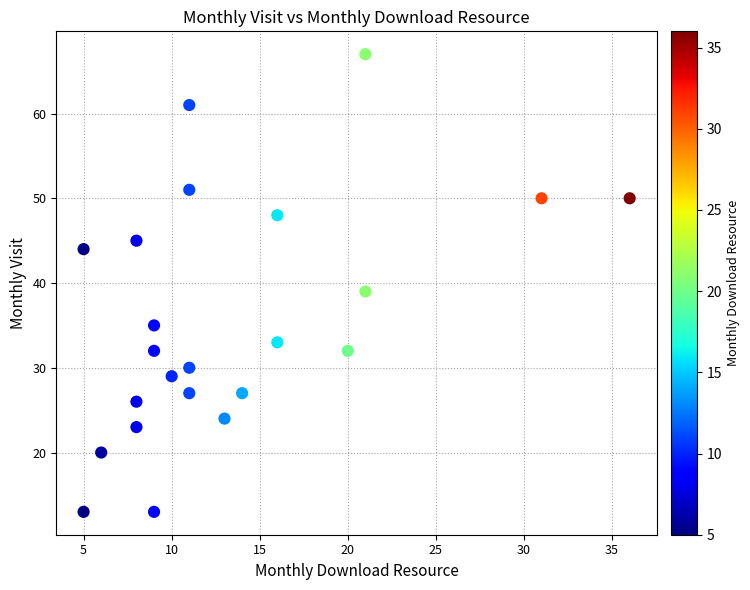

What is the range of Y values (max minus min)?

54